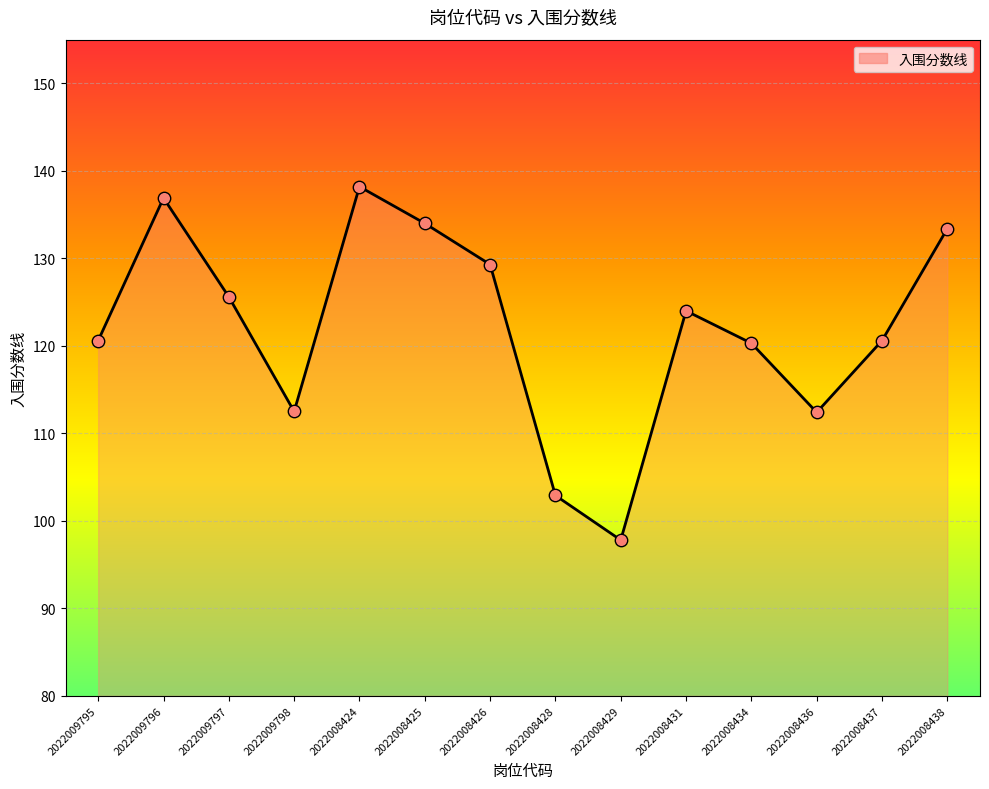

Which has a higher value, 2022008431 or 2022008429?

2022008431